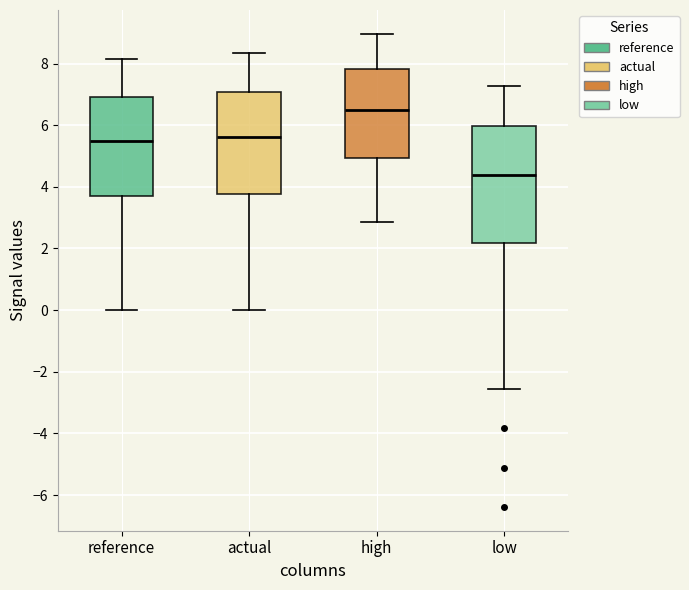

Reading left to right, transcribe this box plot: for each box, give where its median line is, the range the box spans, and where its two whiskers end, as read against the y-axis. The values are not printed on the chart, so give them approximately, as read against the axis.

reference: median 5.4, box 3.8 to 7.0, whiskers 0.0 to 8.2
actual: median 5.6, box 3.8 to 7.0, whiskers 0.0 to 8.4
high: median 6.6, box 5.0 to 7.8, whiskers 2.8 to 9.0
low: median 4.4, box 2.2 to 6.0, whiskers -2.6 to 7.2